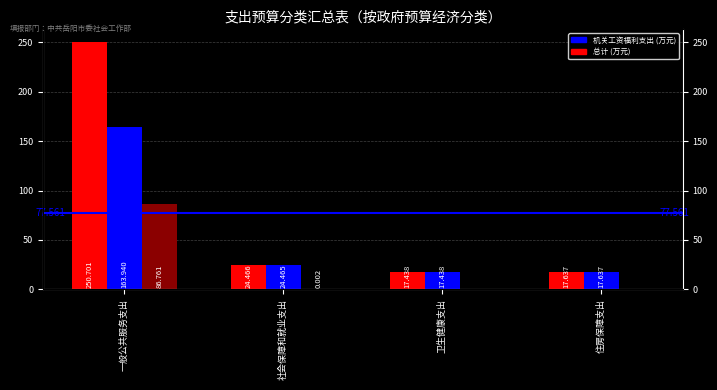

Which category has the highest value in the 机关商品和服务支出 series?

一般公共服务支出